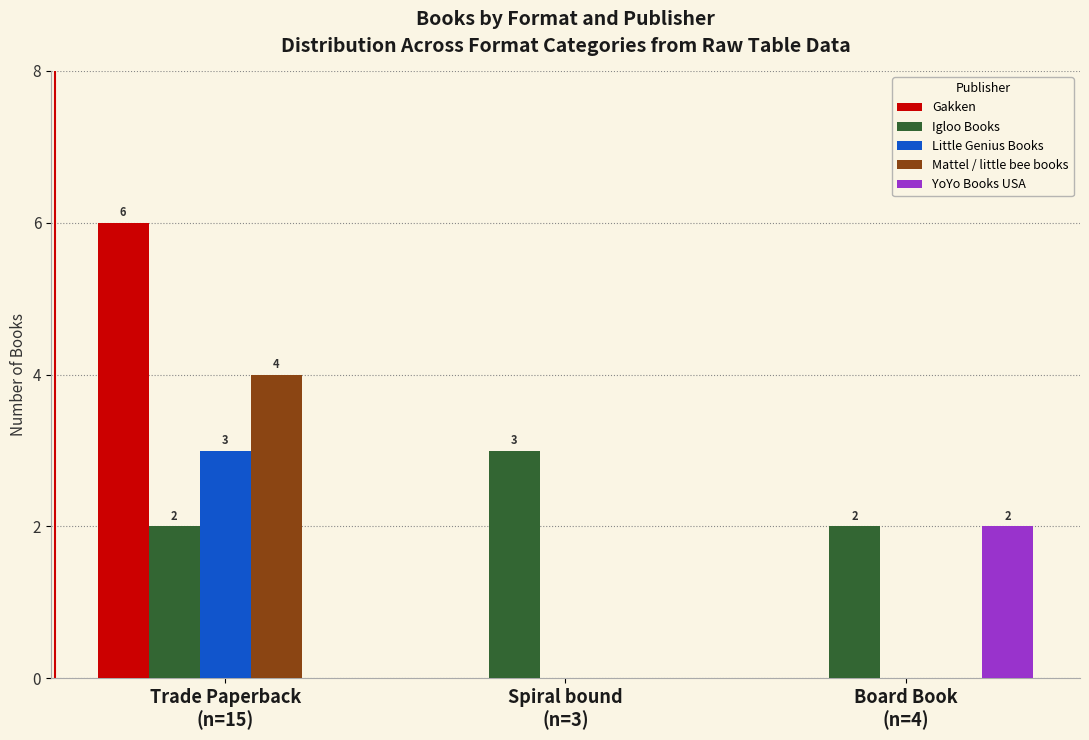

Reading right to left, list all the values displayed in this chart.

Gakken: 0	0	6
Igloo Books: 2	3	2
Little Genius Books: 0	0	3
Mattel / little bee books: 0	0	4
YoYo Books USA: 2	0	0